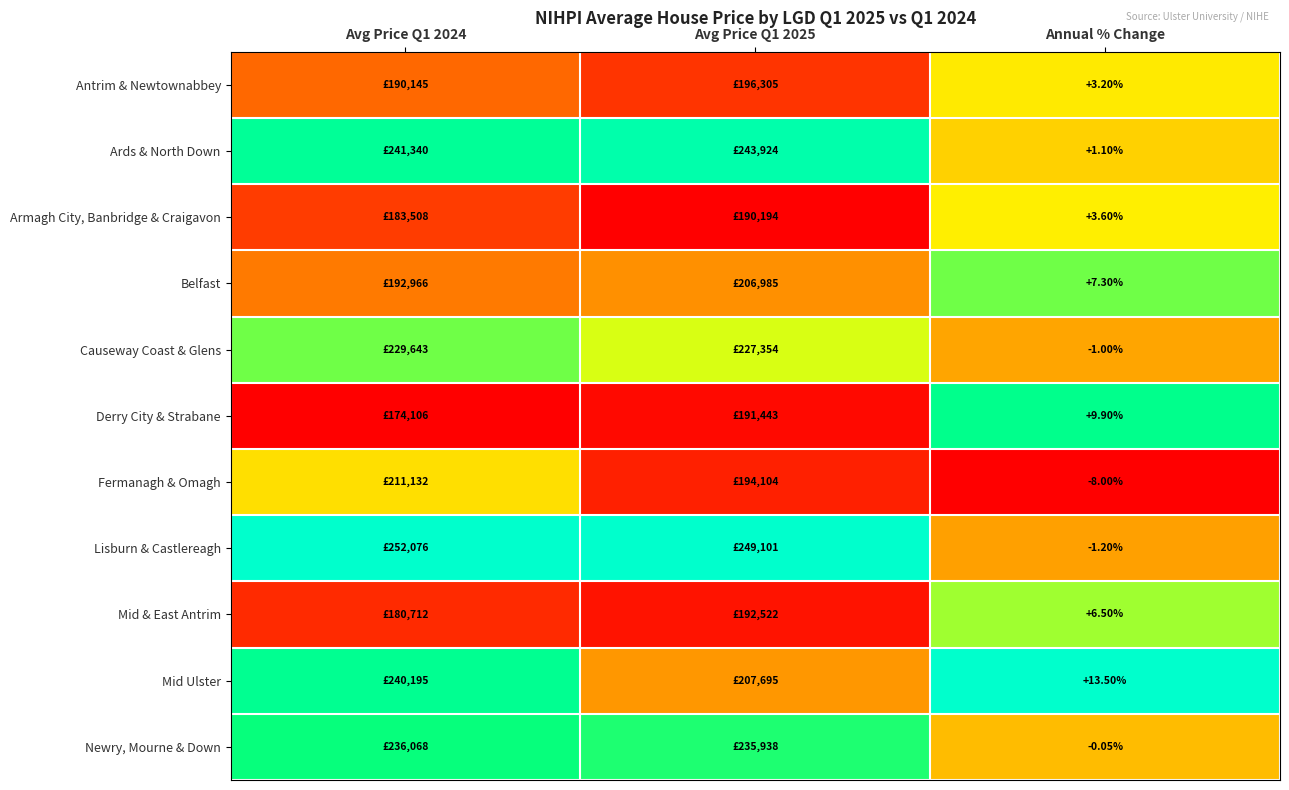

How many categories are shown in the chart?

3